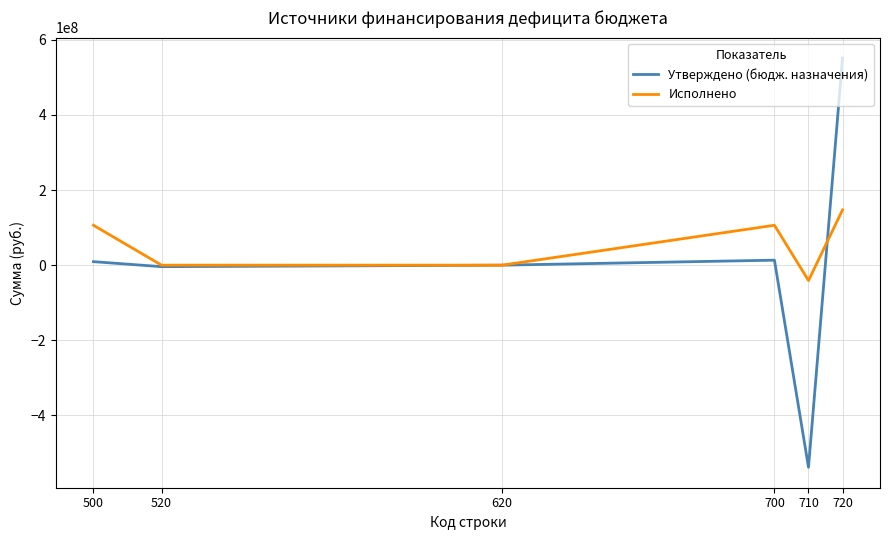

What is the spread (max minus min) of values at 500?

96913314.4